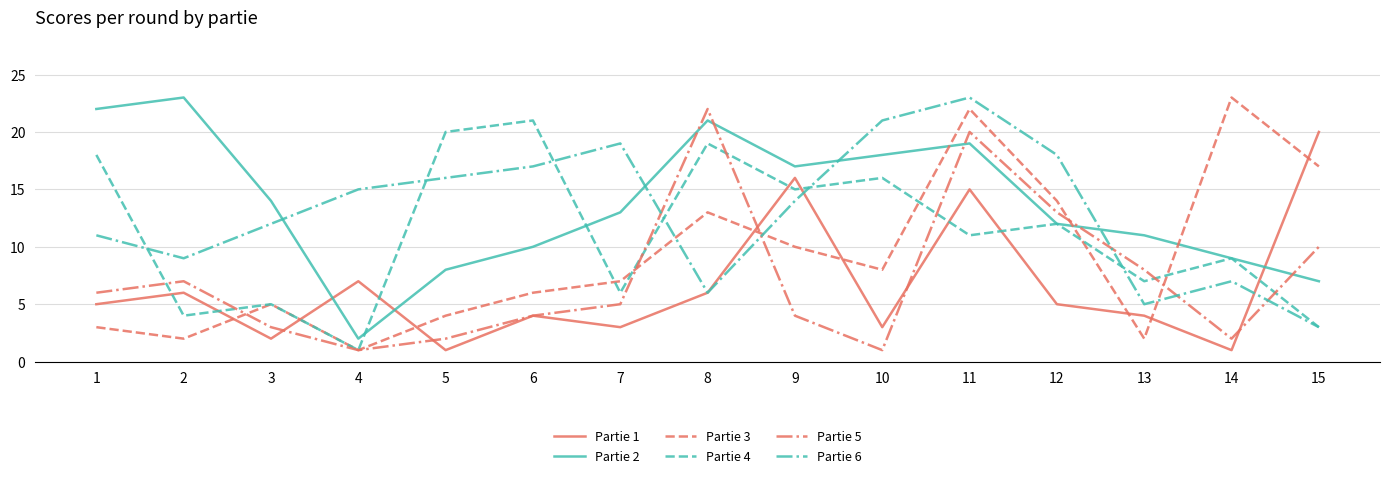

At which label does Partie 5 reach its peak?

8